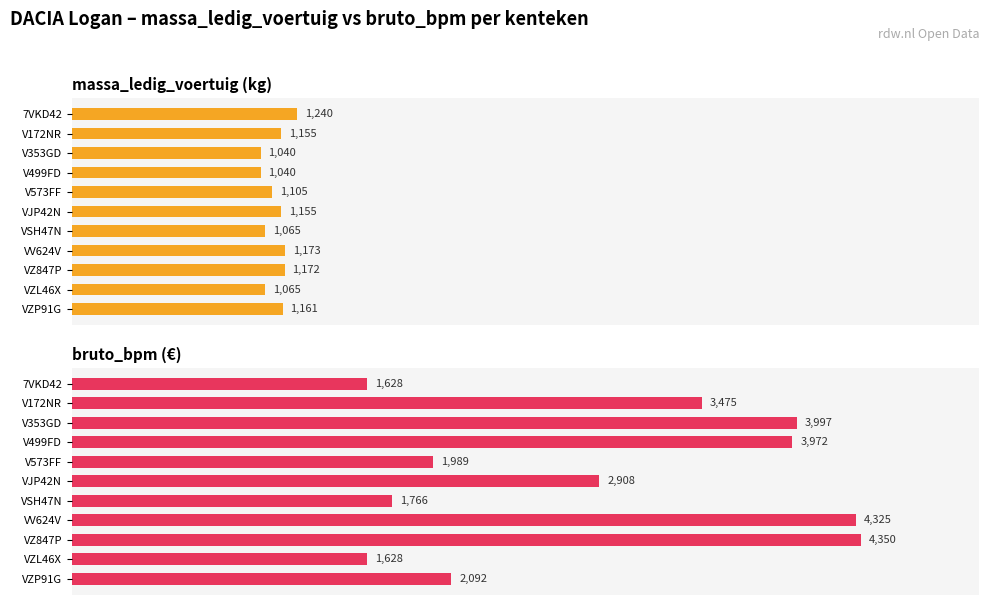

Are the bars horizontal?

Yes